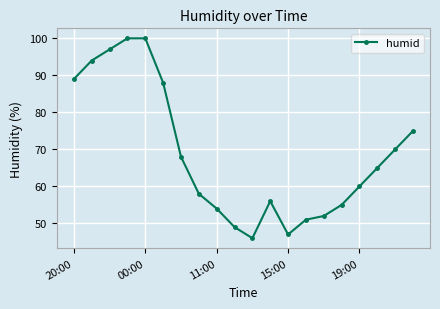

What is the value of the 19th point from the left?

70